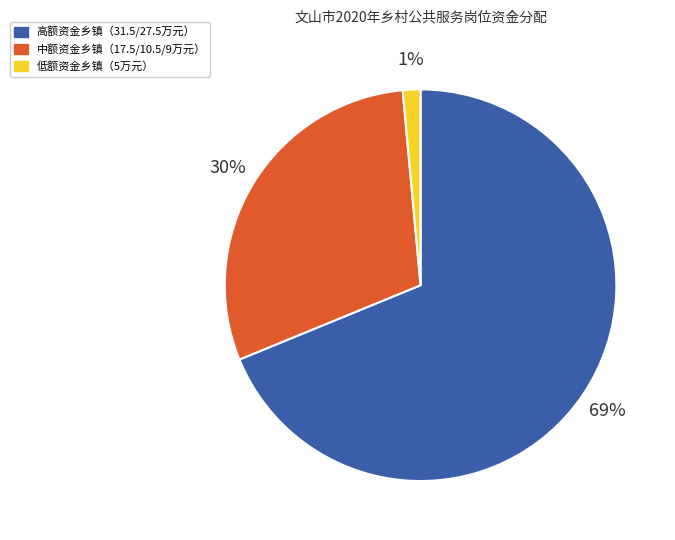

Rank the categories by value from highest to lowest.

高额资金乡镇（31.5/27.5万元）, 中额资金乡镇（17.5/10.5/9万元）, 低额资金乡镇（5万元）